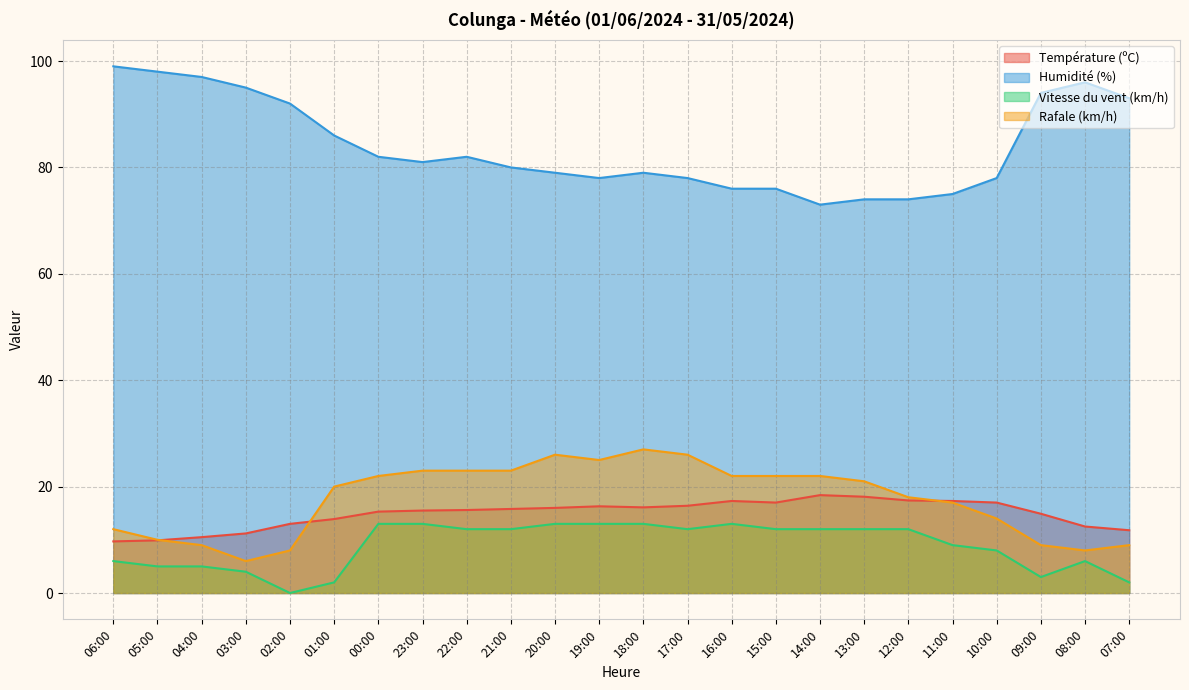

True or false: Vitesse du vent (km/h) has a value of 12.0 at 13:00.

True